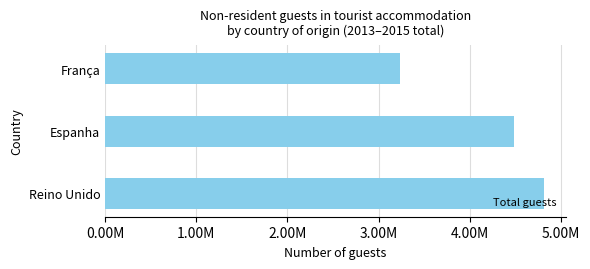

Are the bars horizontal?

Yes